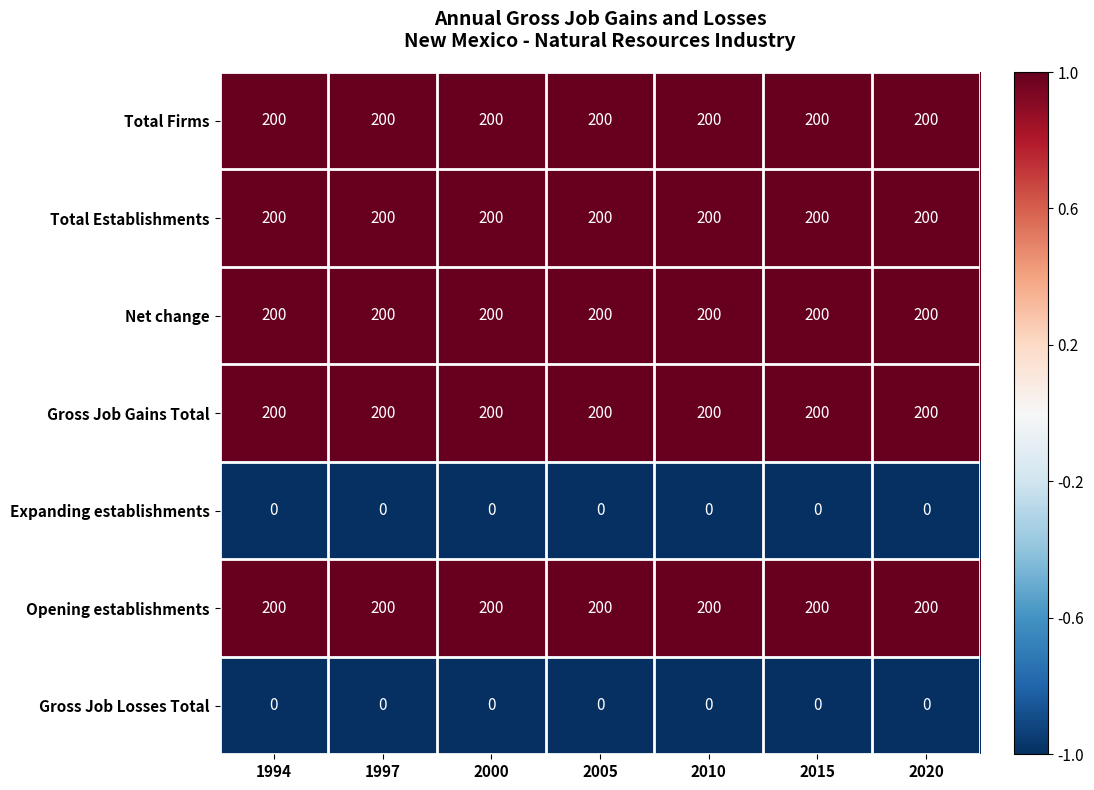

Read the Net change value at 2005.

200